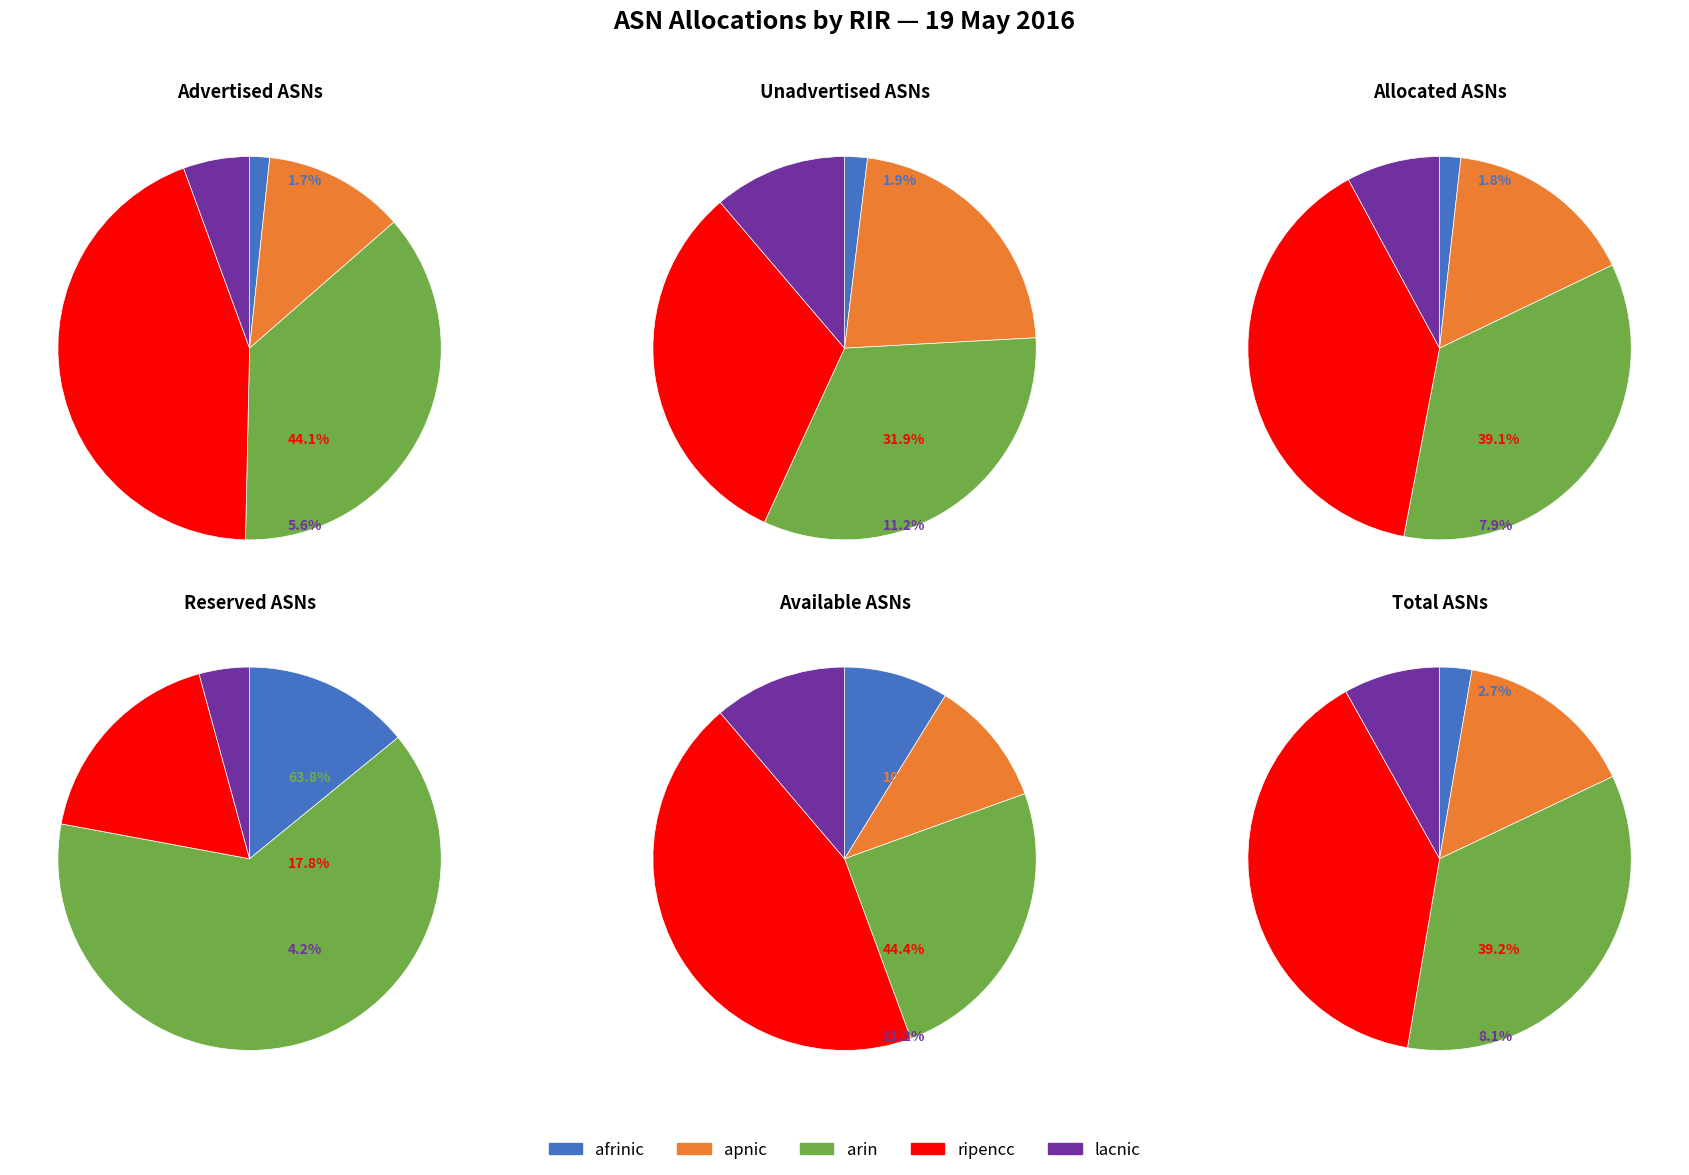

How much of the chart is everything except lacnic?

92.1%